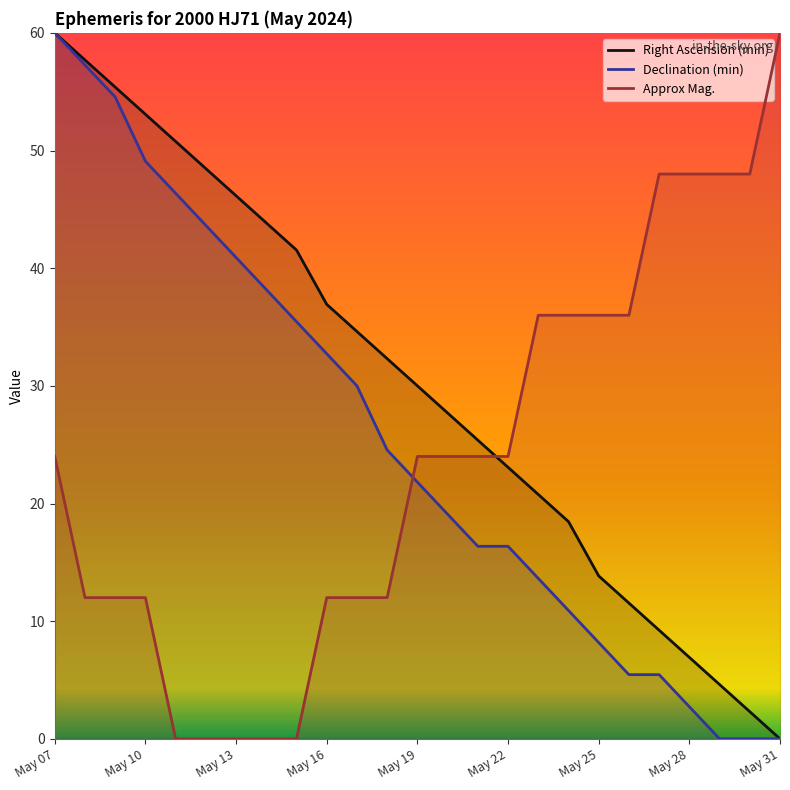

List the series in order of their overall mean, lowest first.

Approx Mag., Declination (min), Right Ascension (min)